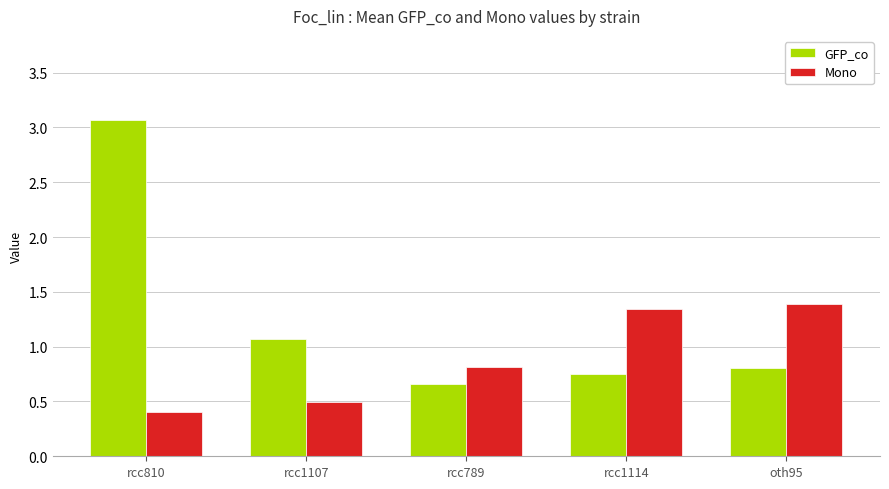

Count the Mono values in the range 0 to 1.

3